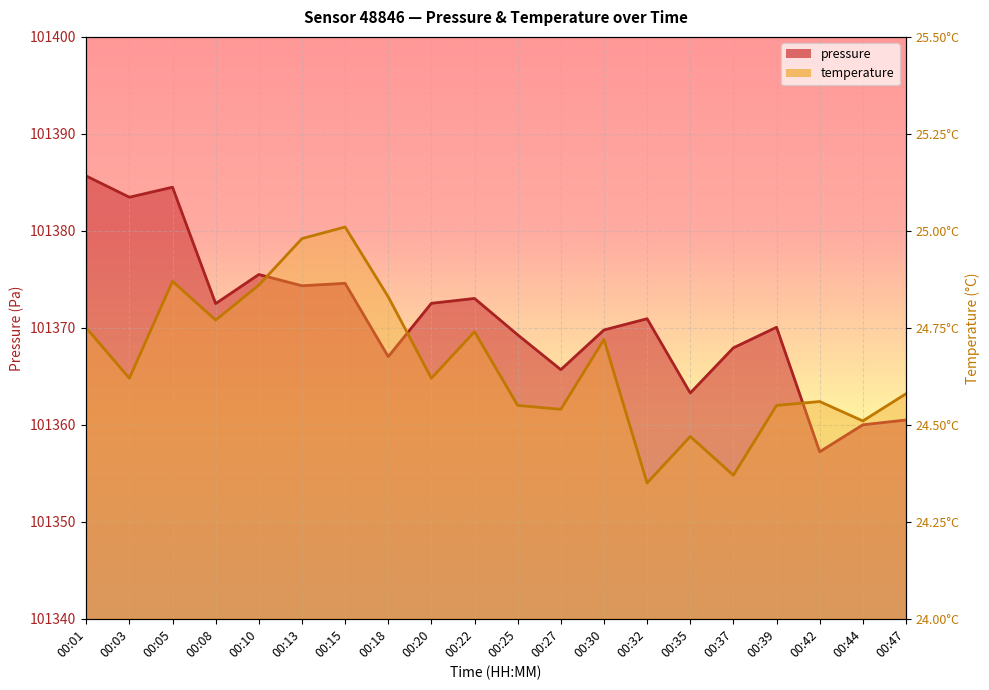

Reading left to right, list all the values displayed in this chart.

pressure: 101385.7	101383.5	101384.5	101372.5	101375.5	101374.3	101374.6	101367.0	101372.5	101373.0	101369.3	101365.7	101369.8	101370.9	101363.3	101367.9	101370.1	101357.2	101360.0	101360.5
temperature: 101370.0	101364.8	101374.8	101370.8	101374.4	101379.2	101380.4	101373.2	101364.8	101369.6	101362.0	101361.6	101368.8	101354.0	101358.8	101354.8	101362.0	101362.4	101360.4	101363.2